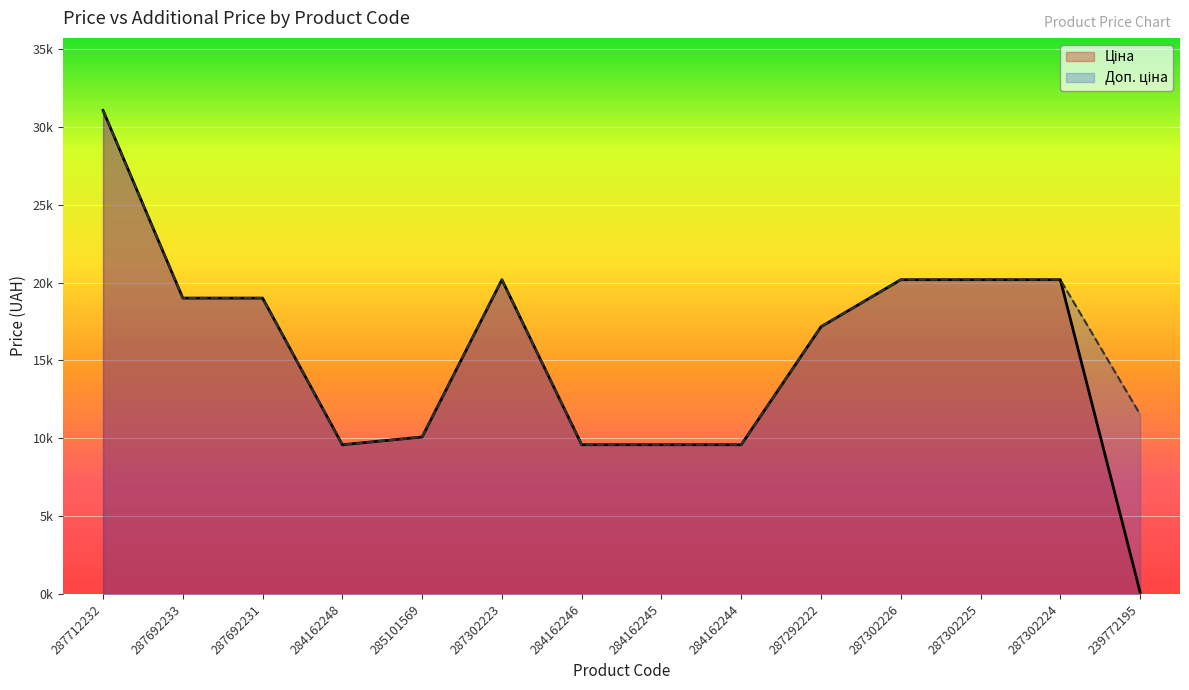

Where is the first local maximum for Доп. ціна?

287302223